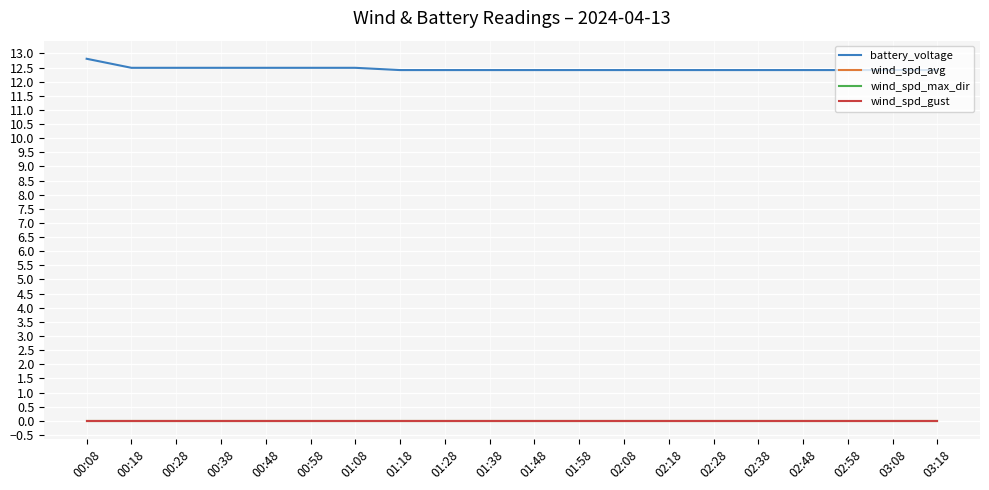

Rank the series at 00:08 from lowest to highest value.

wind_spd_max_dir, wind_spd_gust, wind_spd_avg, battery_voltage